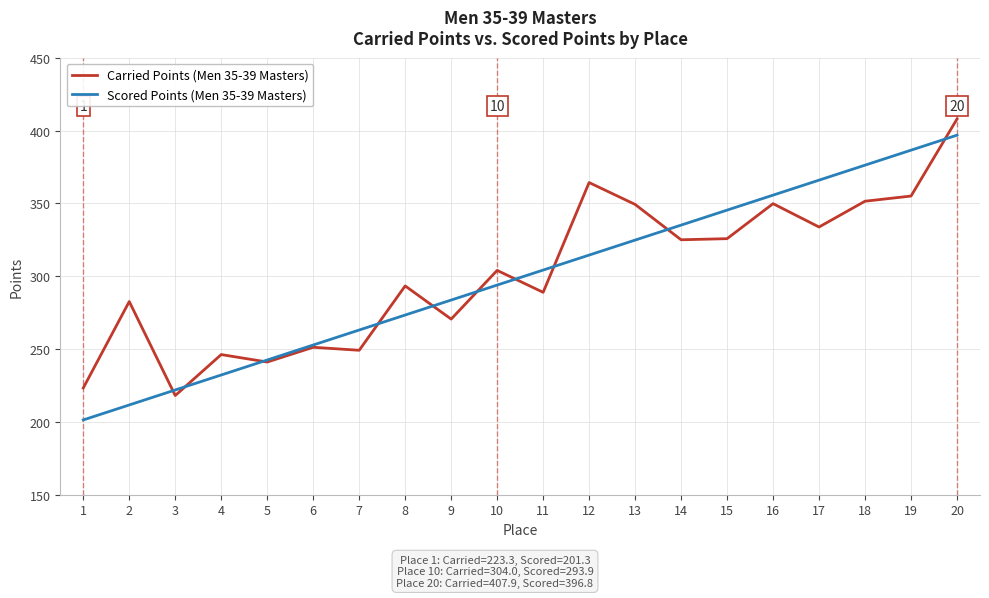

At which category does the chart reach its peak across all series?

20